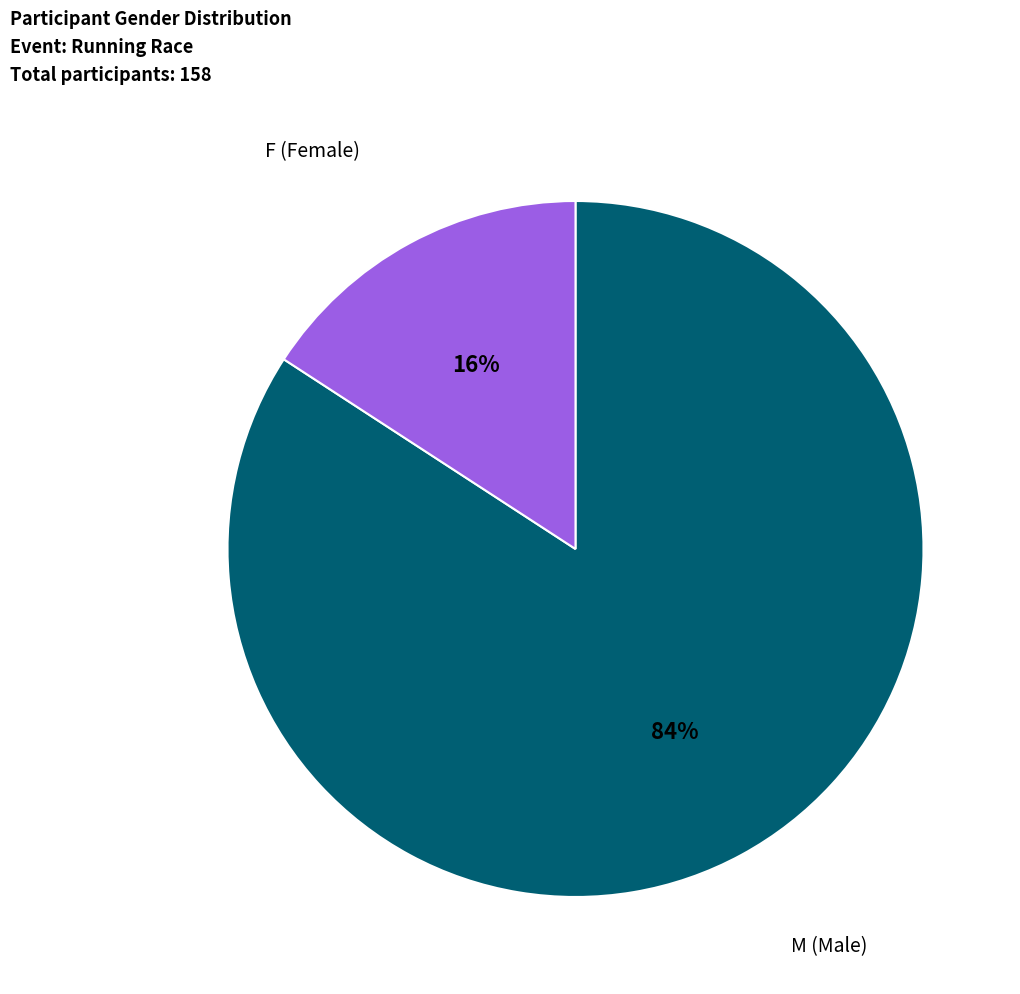

Is there a majority slice in this chart?

Yes